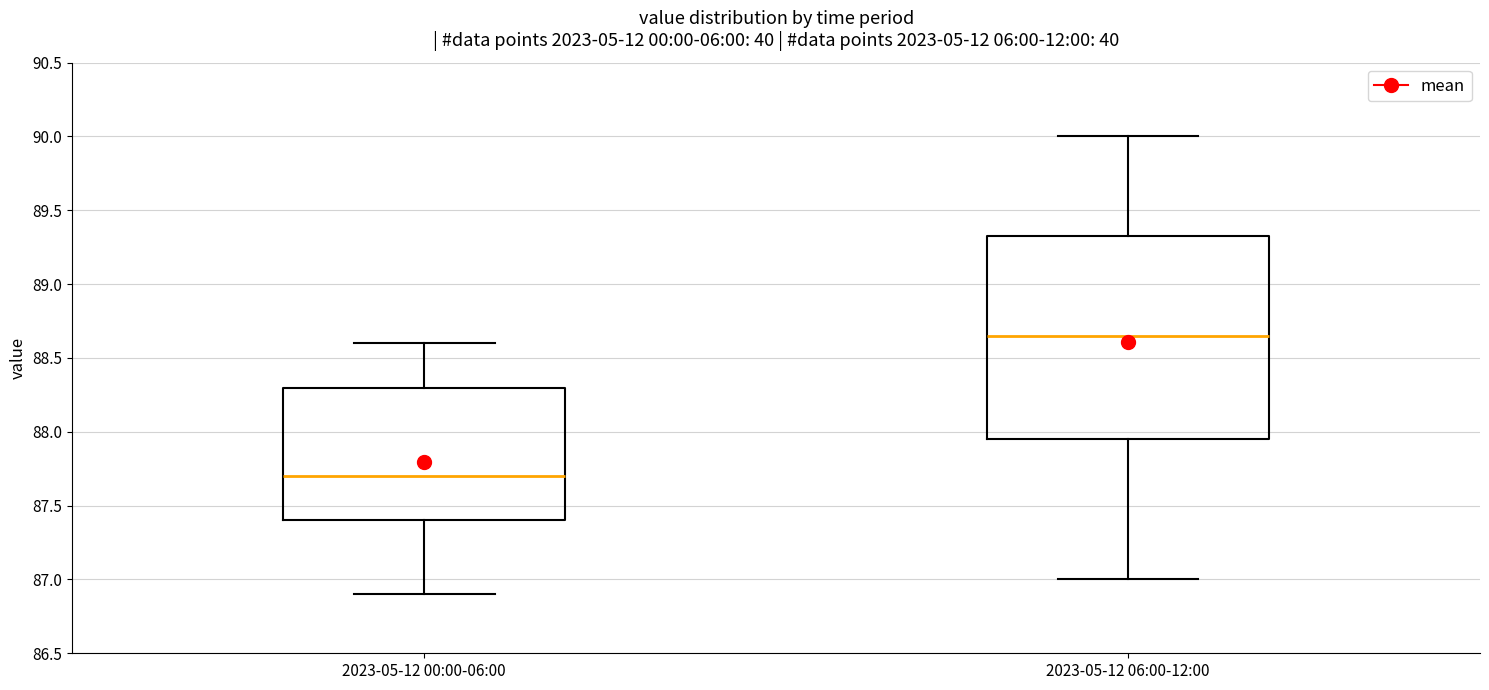

Where is the upper edge of the box for 2023-05-12 00:00-06:00 on the y-axis? The values are not printed on the chart, so give them approximately, as read against the axis.

88.30